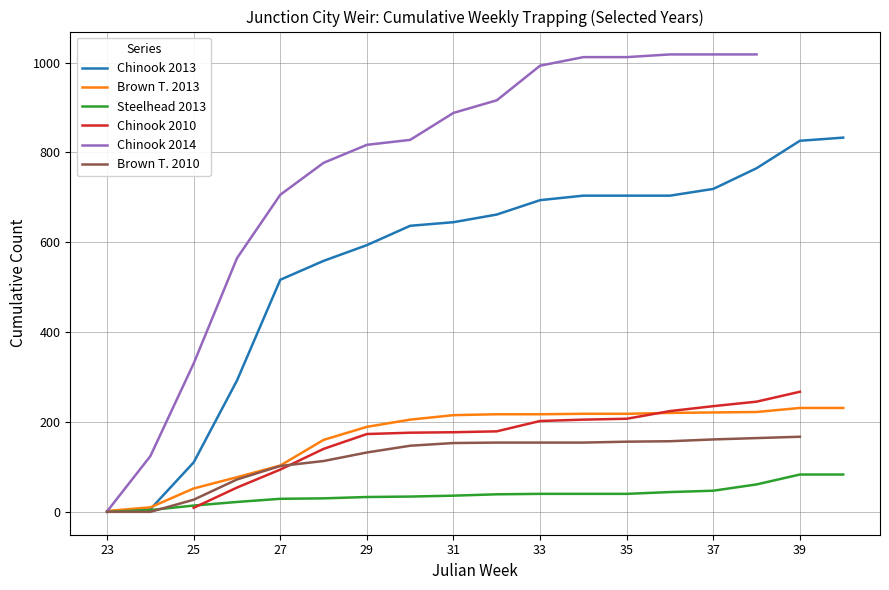

The value of Steelhead 2013 at 37 is 48. True or false?

True